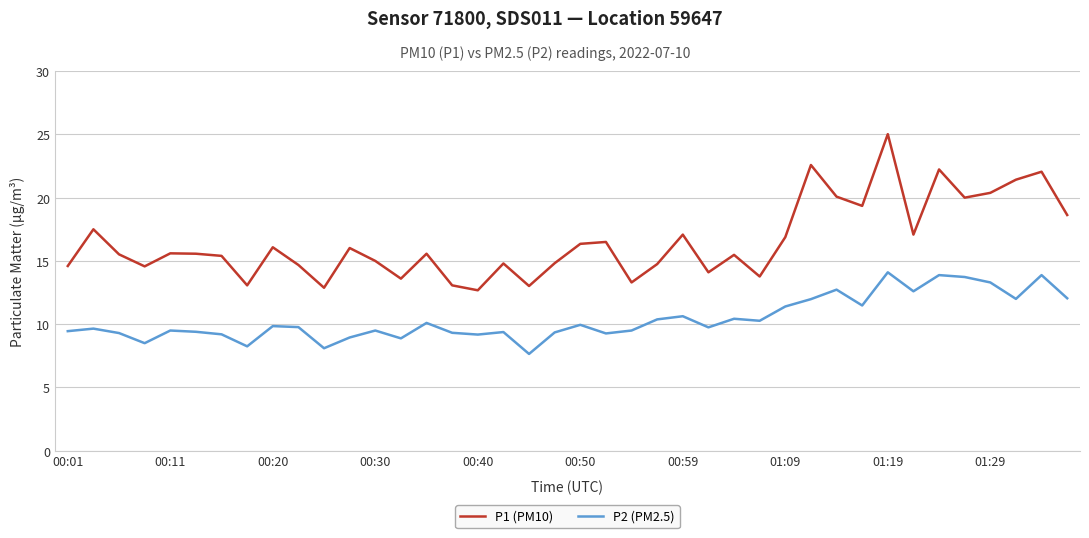

Which series has the widest spread of values?

P1 (PM10)